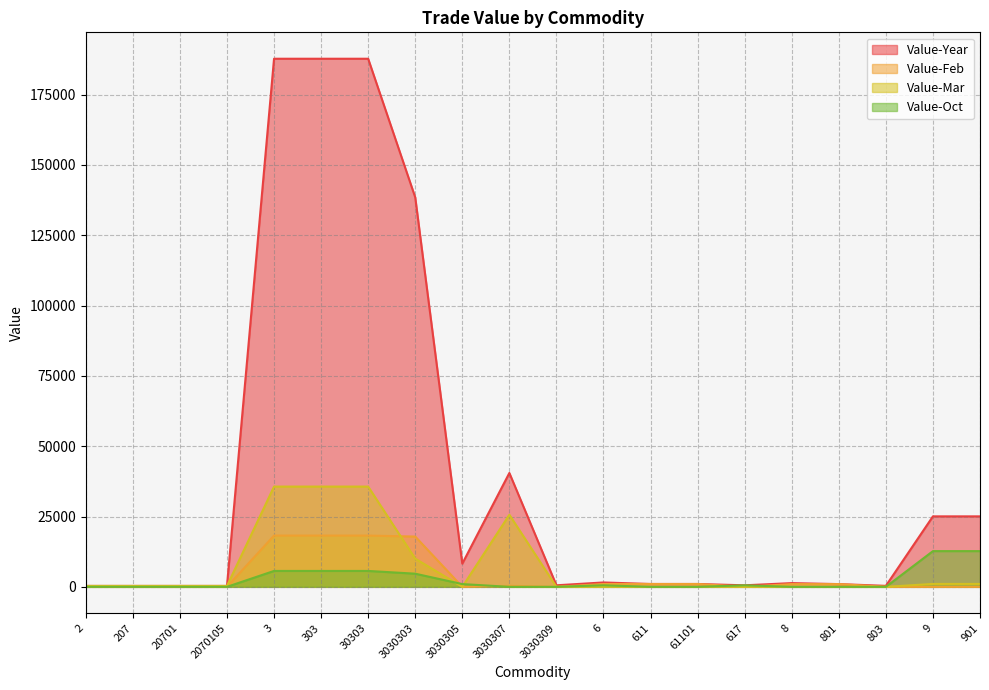

Is it true that Value-Feb equals 11127 at 3030305?

False